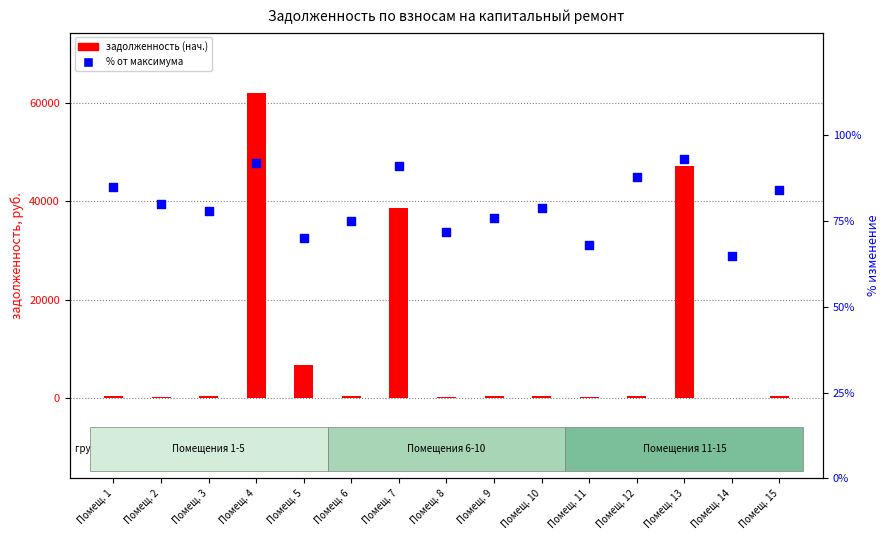

At which category is the sum across all series the highest?

Помещ. 4